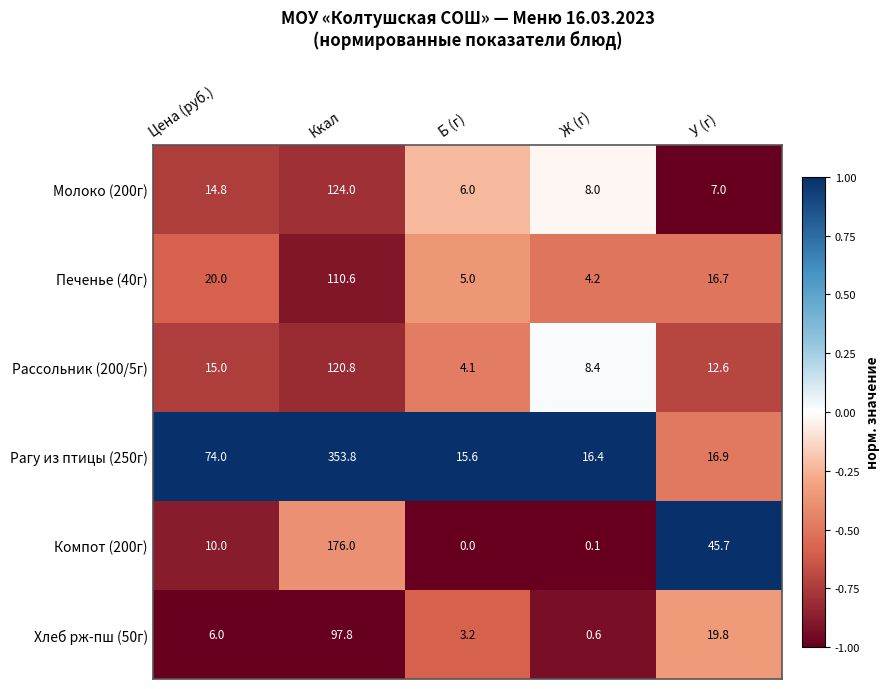

What is the sum of the Рассольник (200/5г) values at У (г) and Б (г)?

16.7